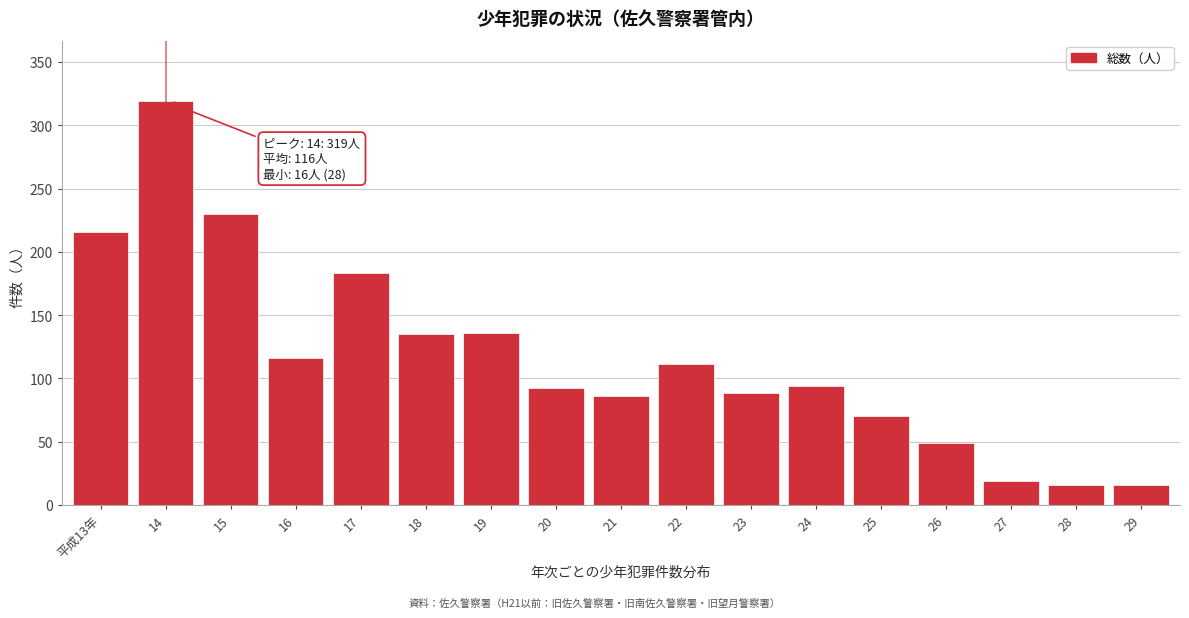

At which label is the value closest to 167?

17